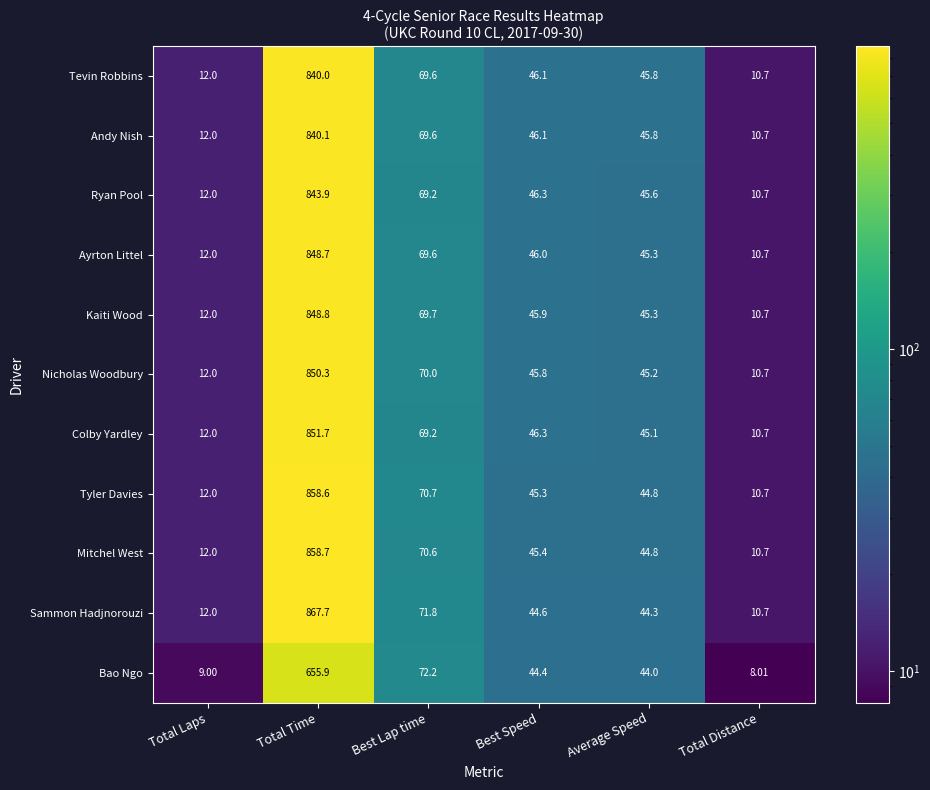

Which category has the highest value across all series?

Total Time